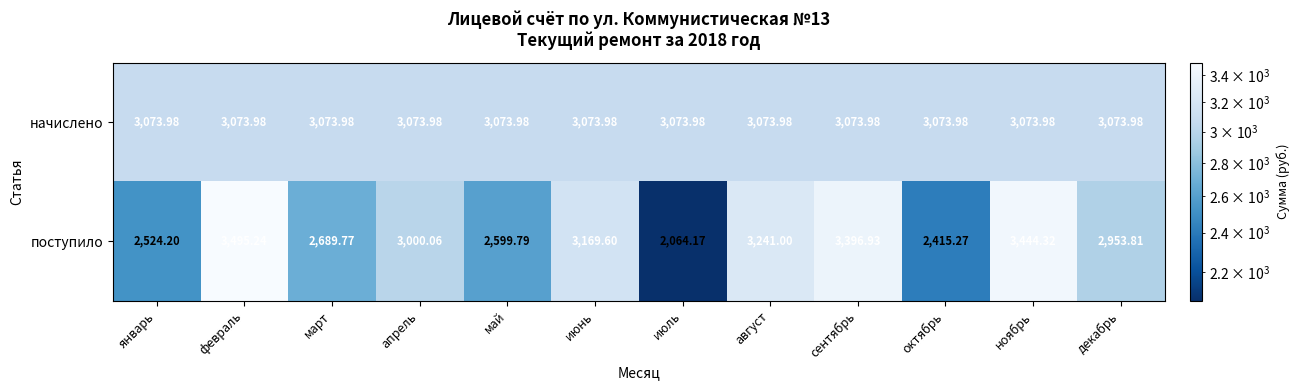

Where is поступило nearest to the value 2779?

март